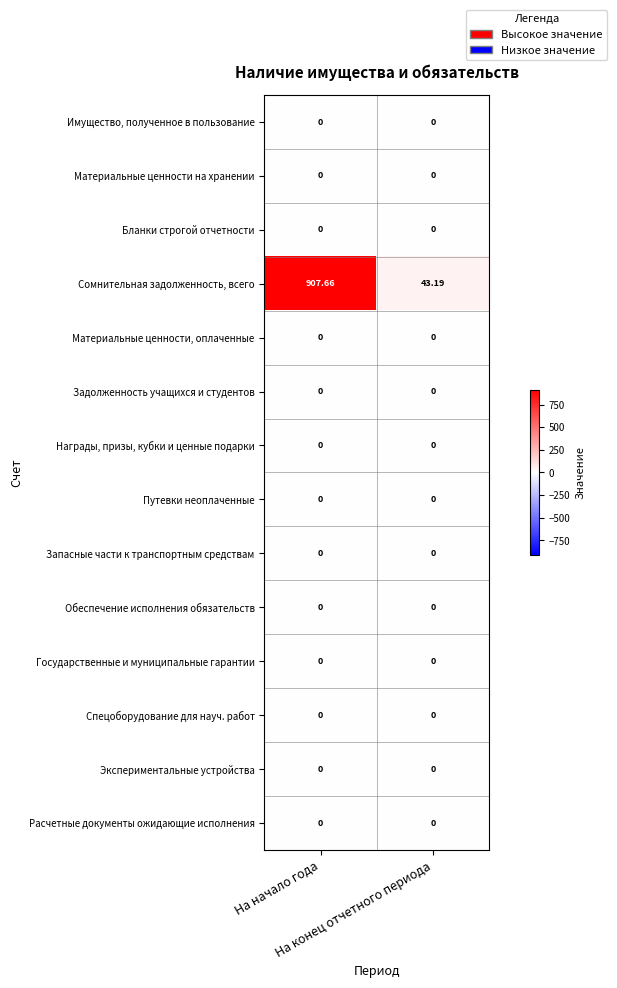

At which category does the chart reach its peak across all series?

На начало года